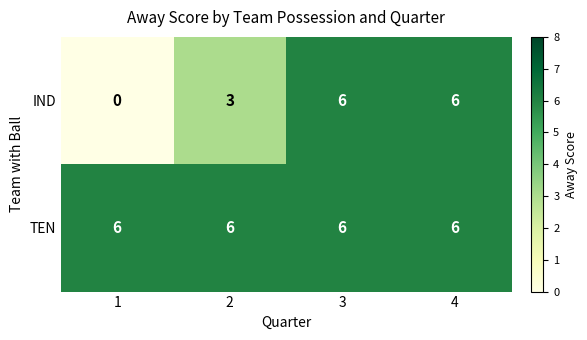

Which series has the widest spread of values?

IND